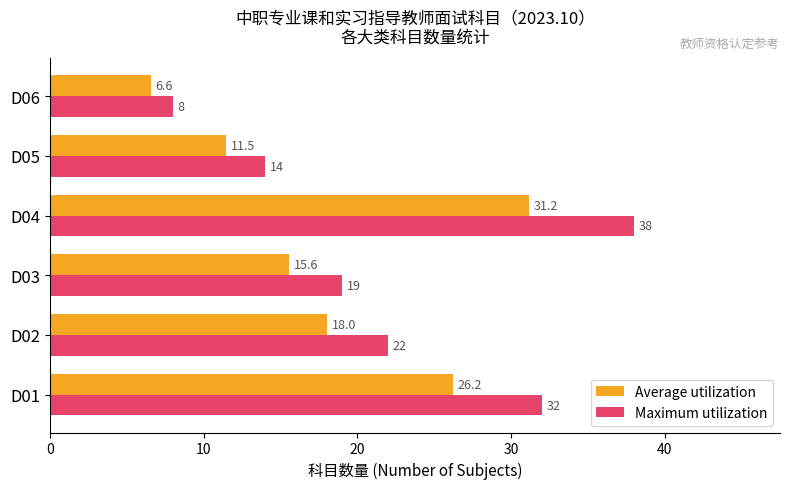

At which category is the sum across all series the highest?

D04